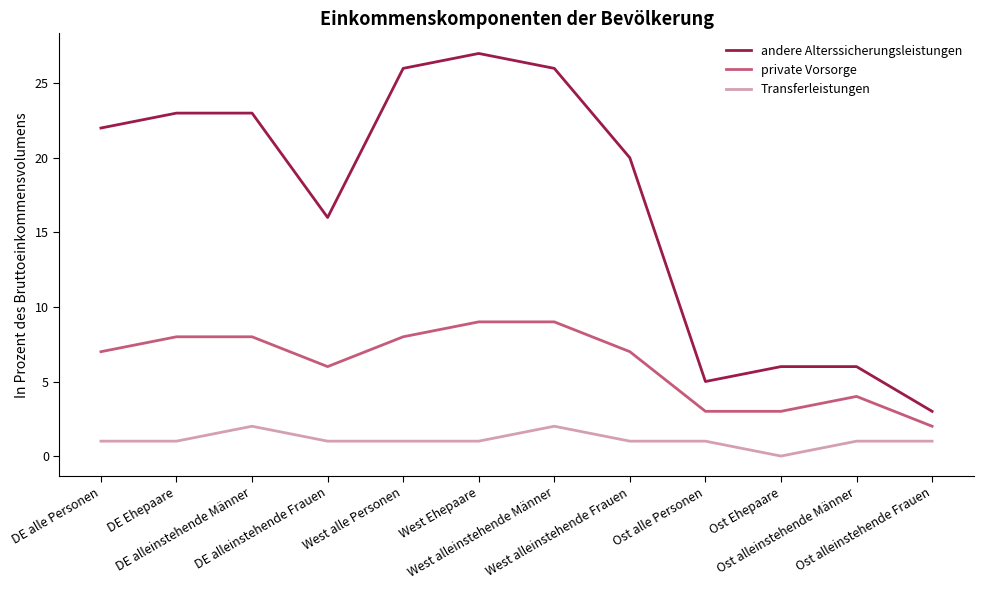

Is it true that Transferleistungen equals 1 at West alleinstehende Männer?

False